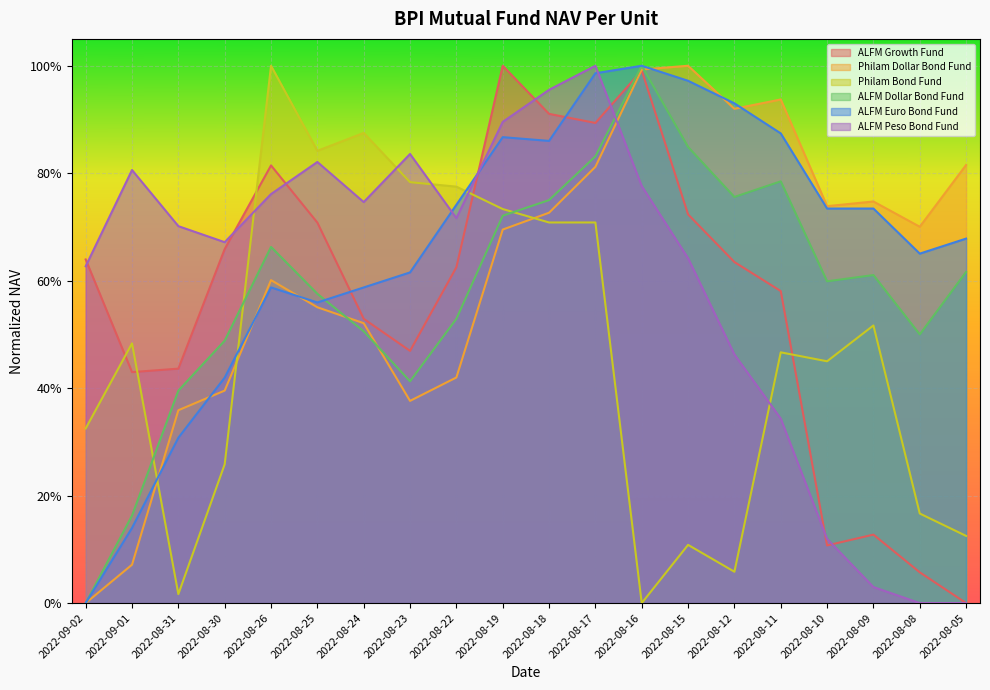

What is the highest value of the ALFM Growth Fund series?

1.0